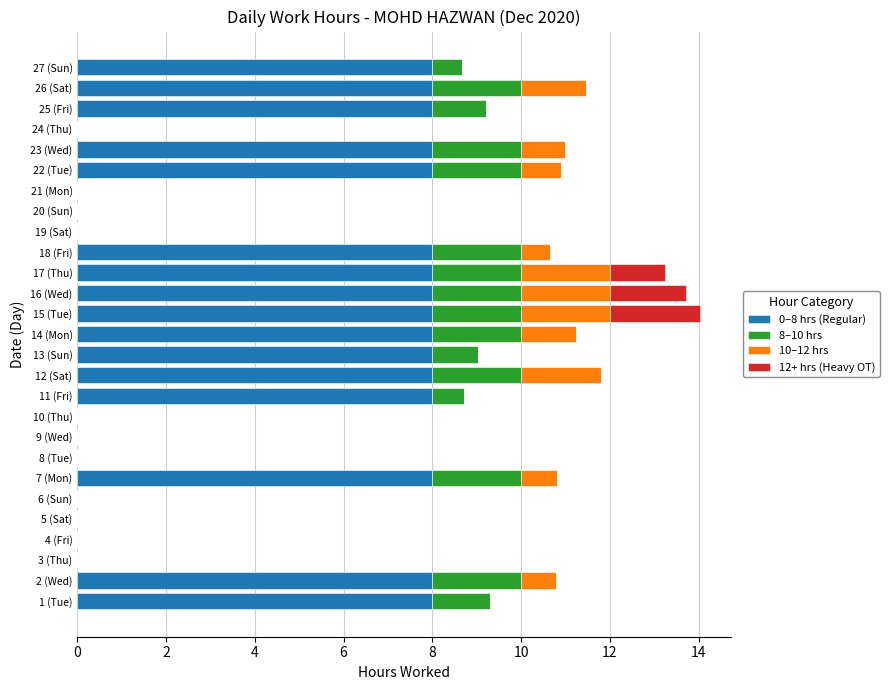

What is the total value across all series at 27 (Sun)?

8.7